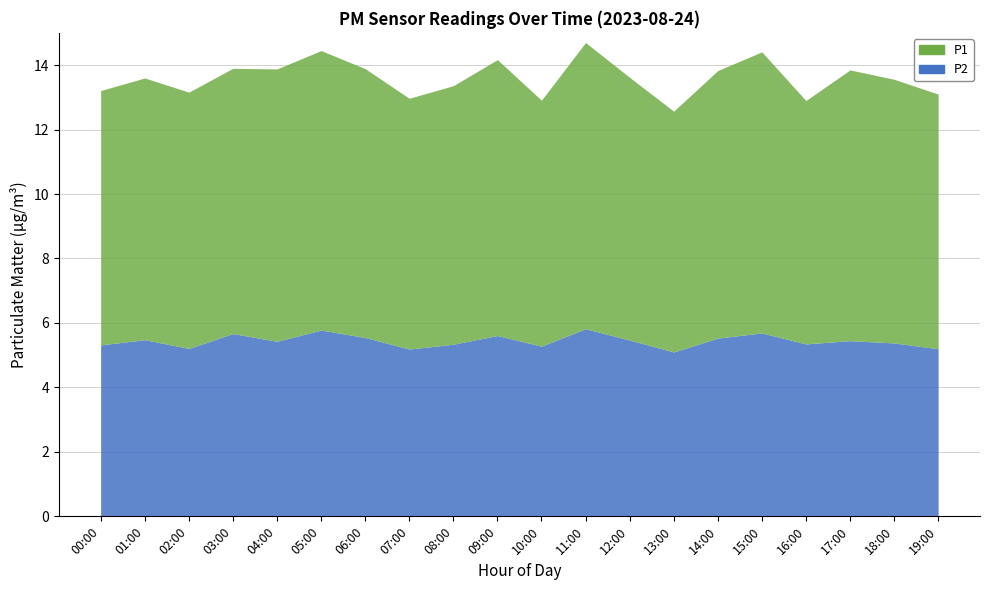

The value of P1 at 08:00 is 14.0. True or false?

False